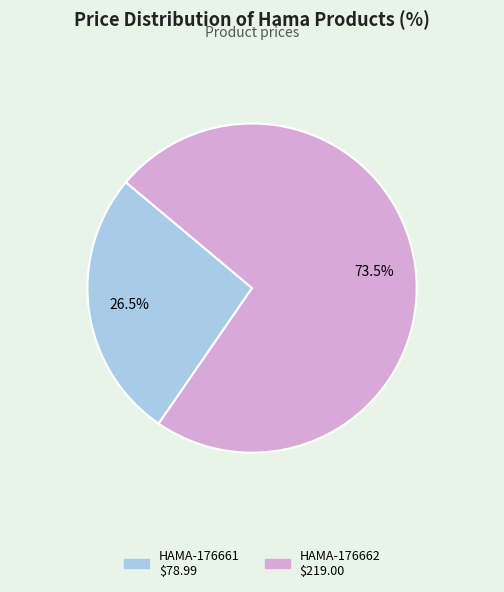

Is there any slice that represents more than half of the pie?

Yes